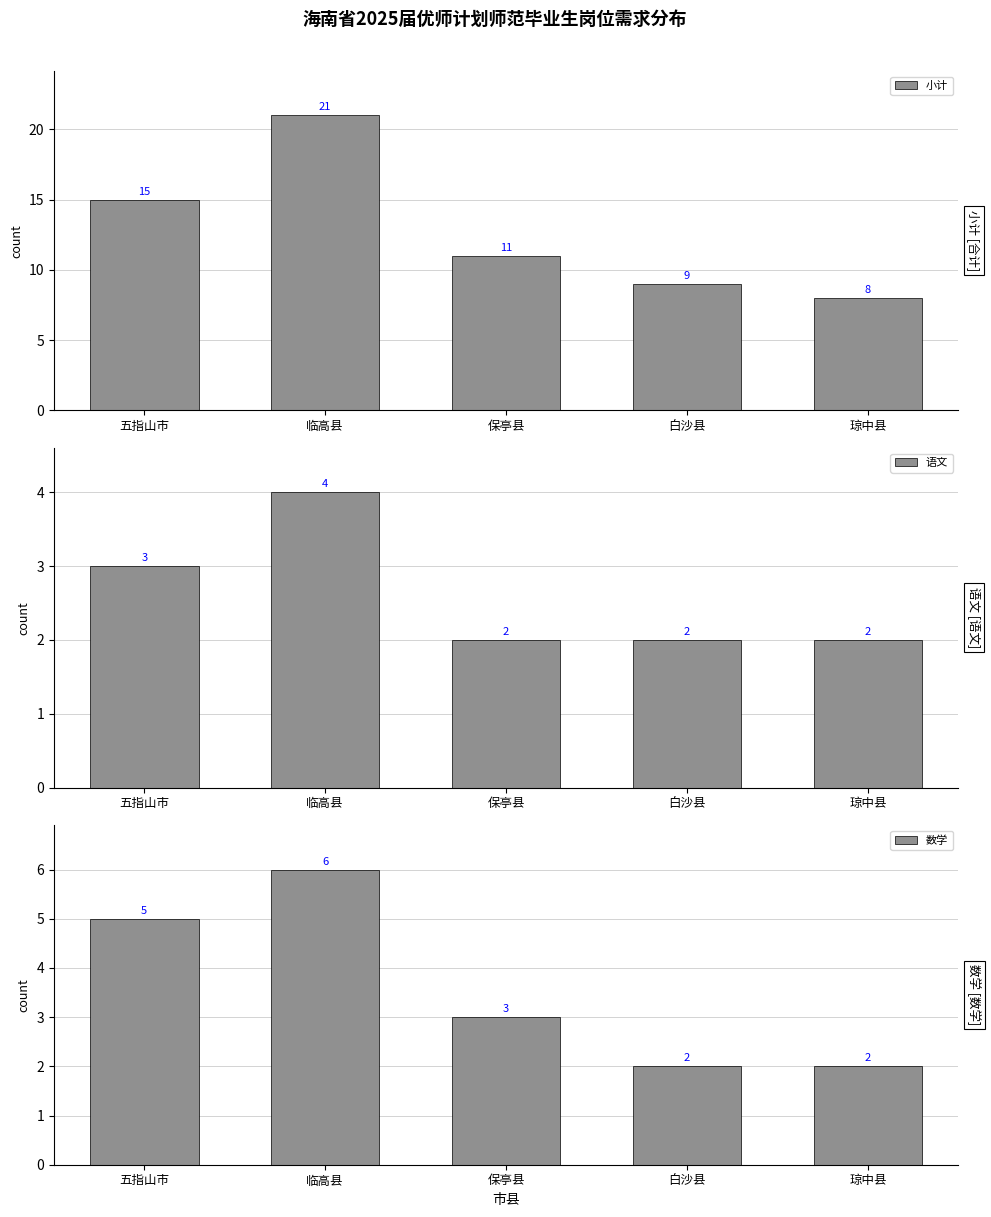

Rank the series at 白沙县 from highest to lowest value.

小计, 语文, 数学